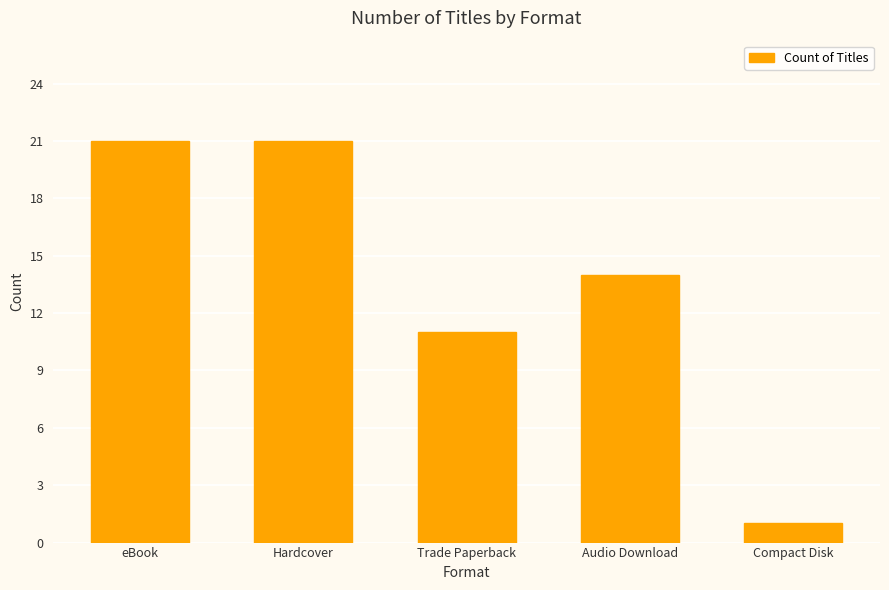

What is the difference between the second highest and minimum values?

20